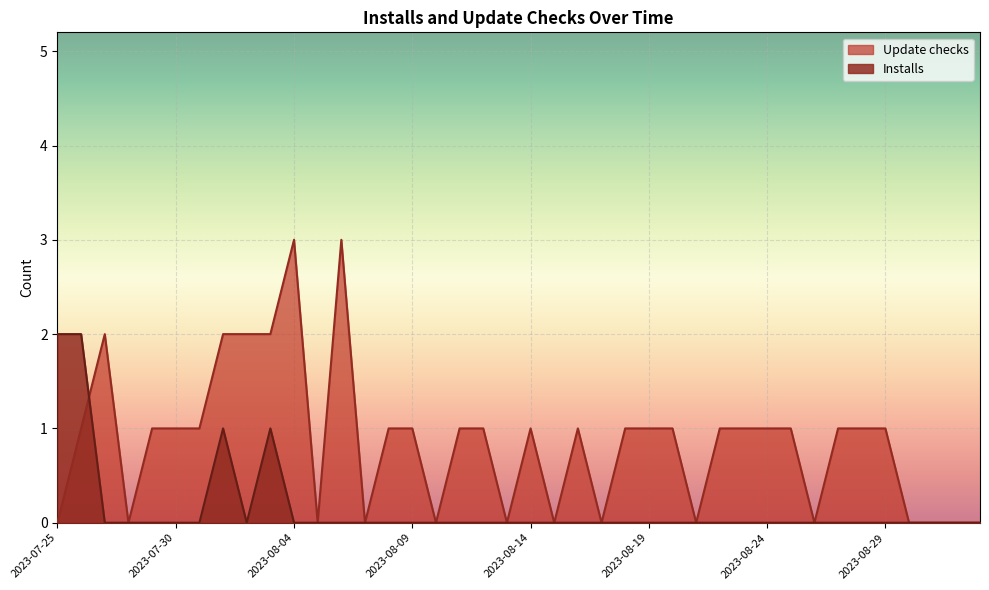

At which label does Update checks reach its peak?

2023-08-04